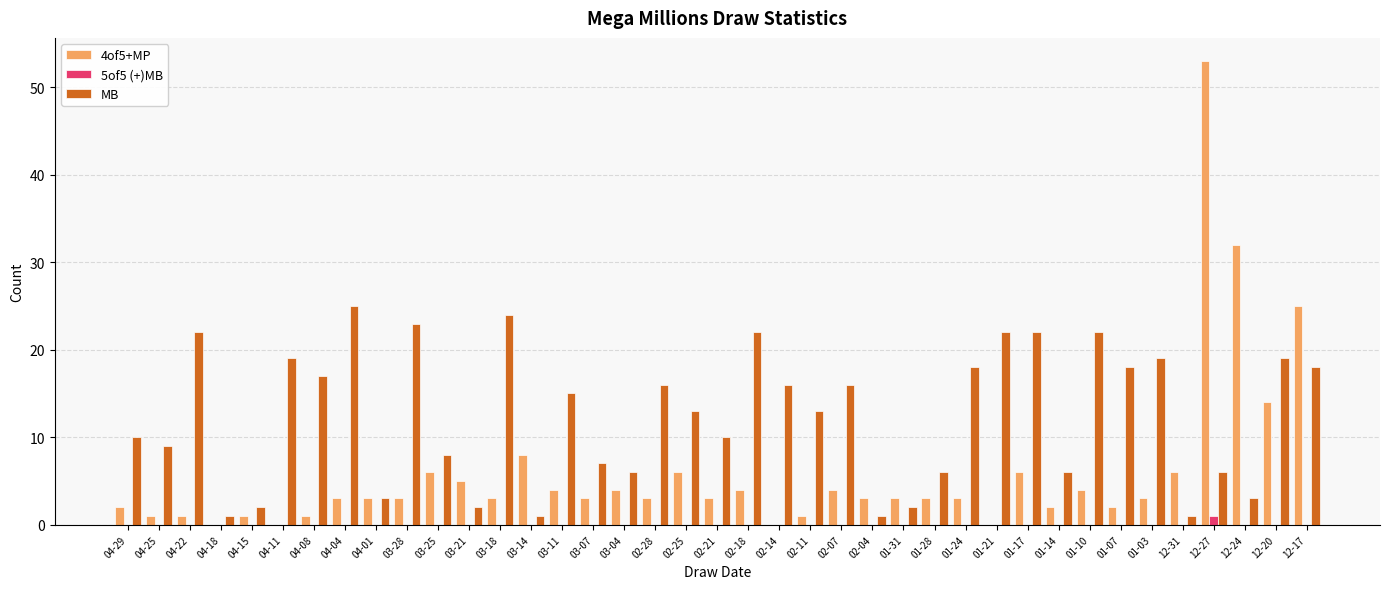

At which category does the chart reach its peak across all series?

12-27